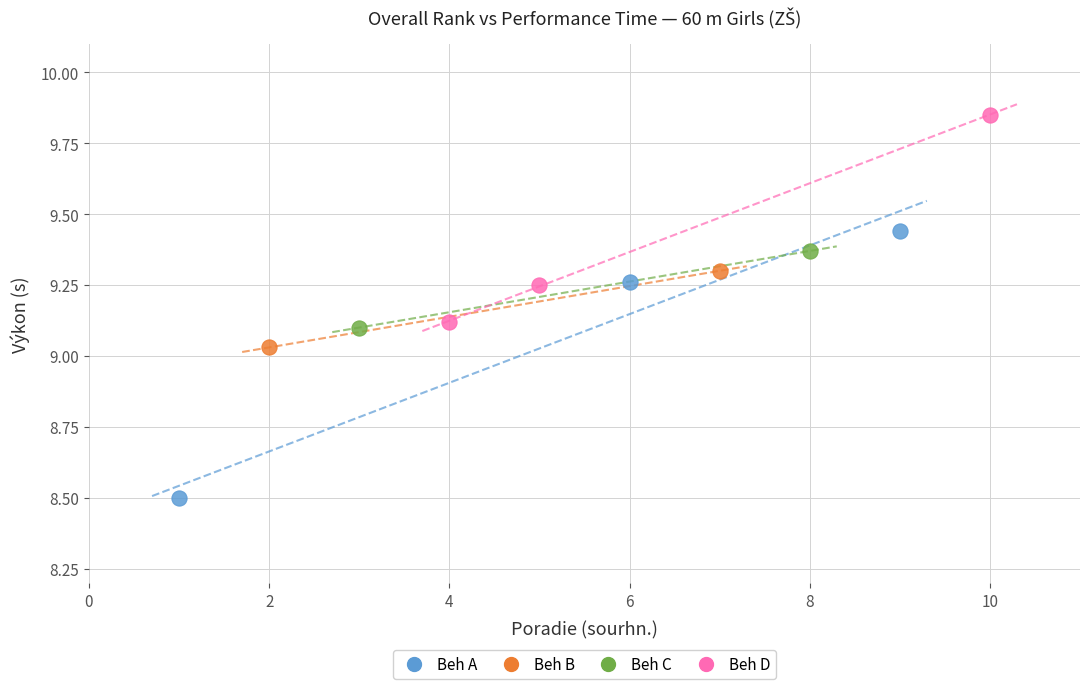

What are all the series names shown in the legend?

Beh A, Beh B, Beh C, Beh D